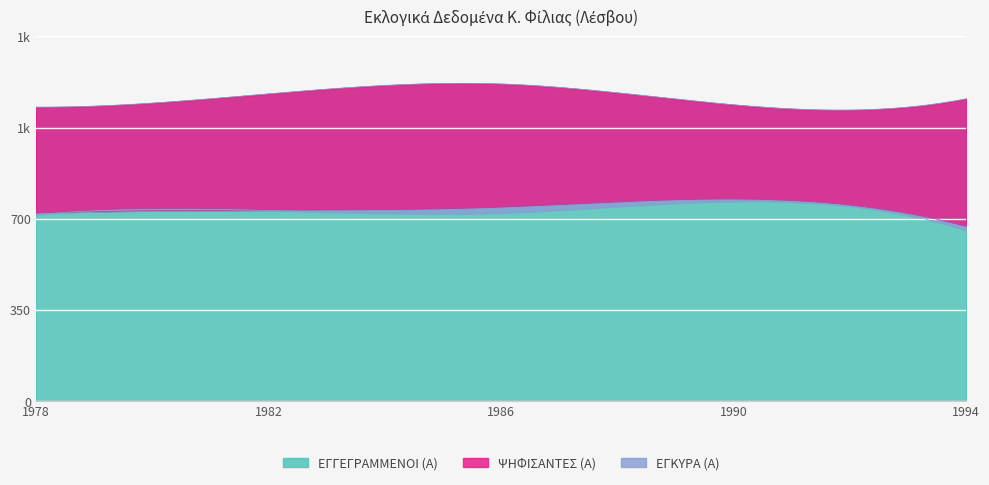

How many interior local valleys does the ΕΓΓΕΓΡΑΜΜΕΝΟΙ (Α) series have?

1